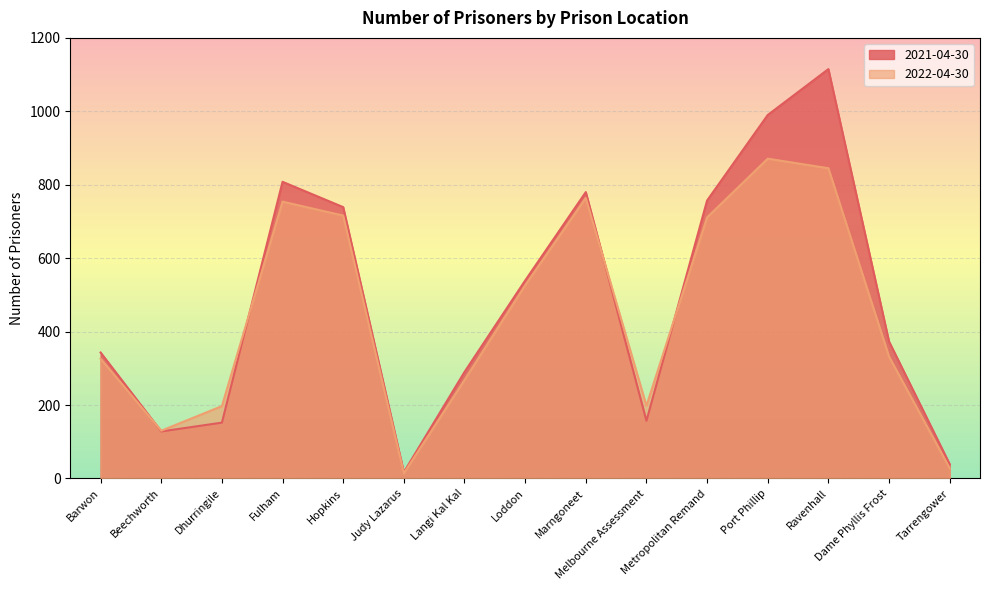

Where is the first local minimum for 2021-04-30?

Beechworth